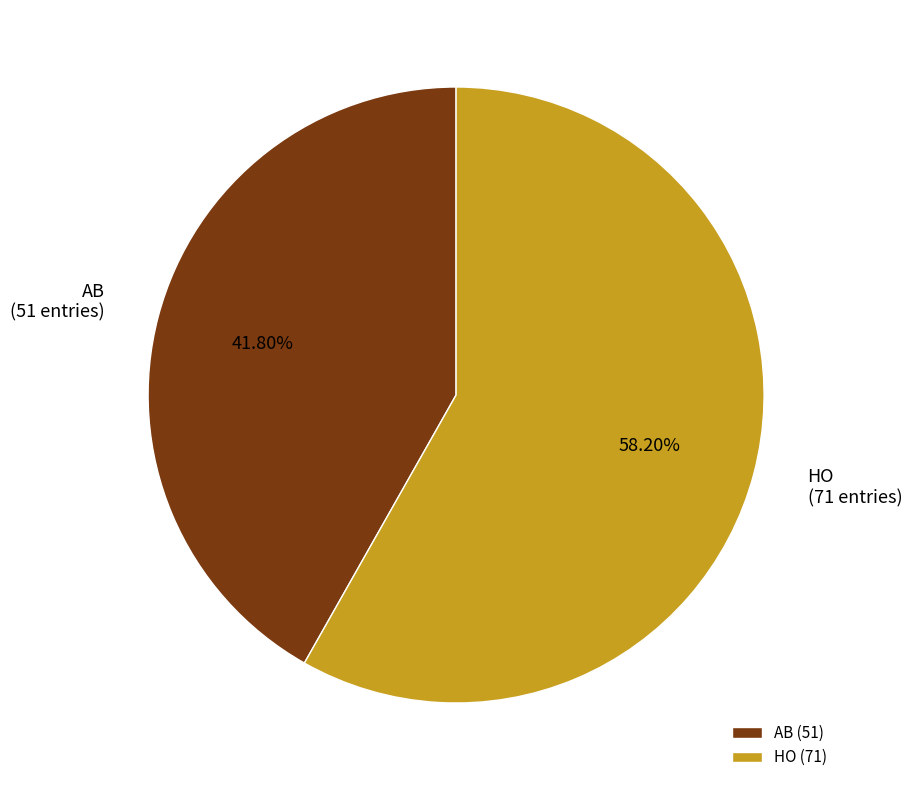

Does any single category account for the majority?

Yes